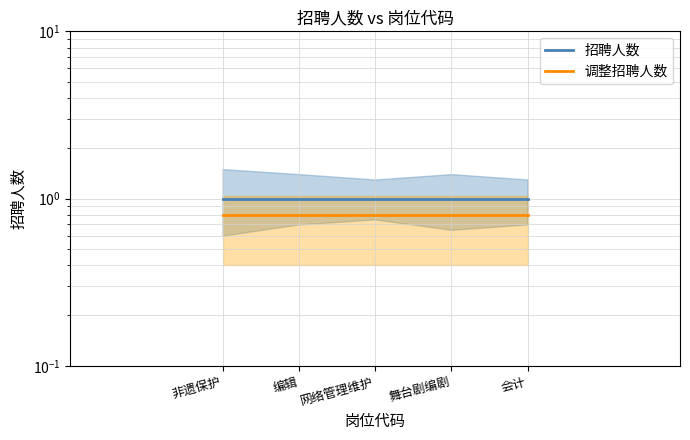

Does the chart display data point markers on the line(s)?

No